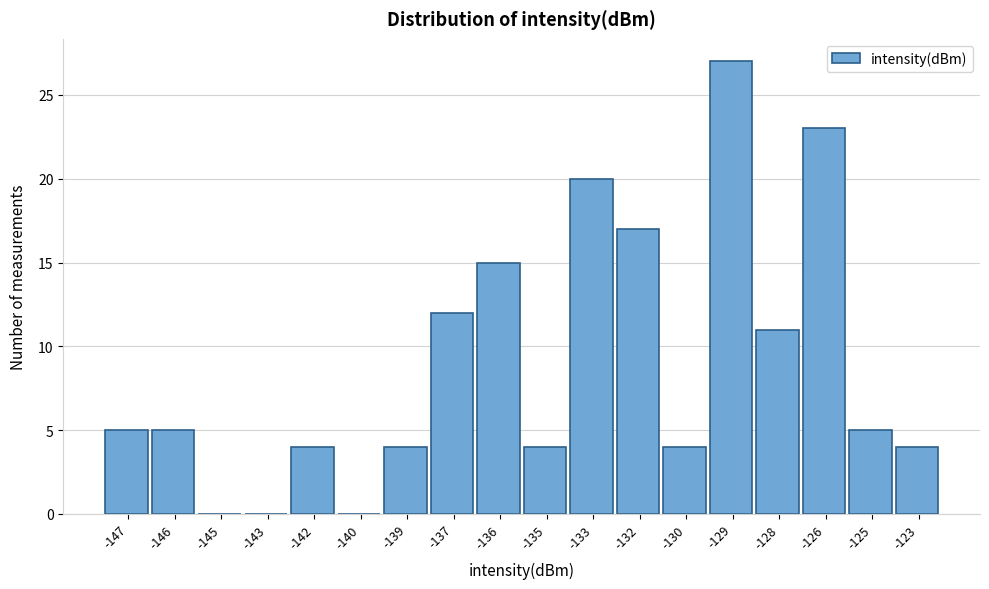

Reading left to right, what are all the values shown in this chart?

-147=5	-146=5	-145=0	-143=0	-142=4	-140=0	-139=4	-137=12	-136=15	-135=4	-133=20	-132=17	-130=4	-129=27	-128=11	-126=23	-125=5	-123=4